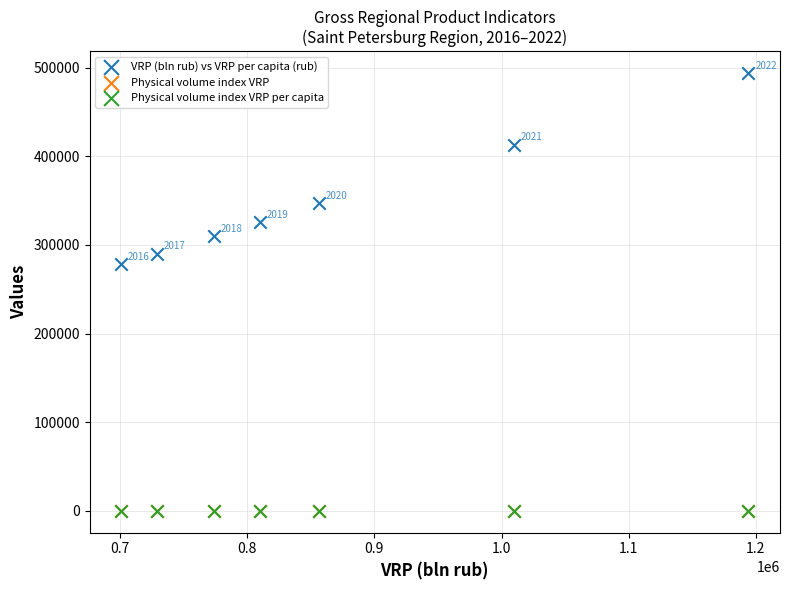

Which series has the largest Y range (max minus min)?

VRP (bln rub) vs VRP per capita (rub)